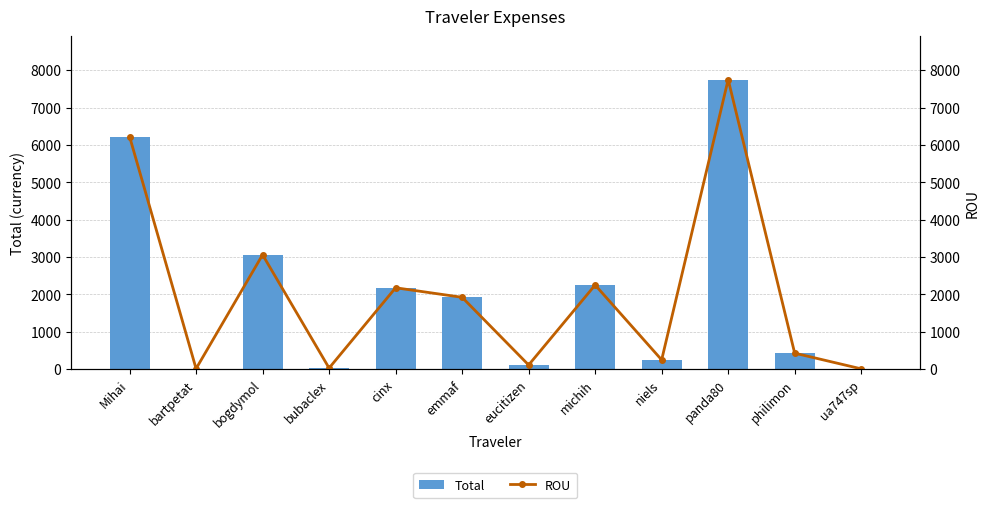

At which label is ROU closest to 3878?

bogdymol